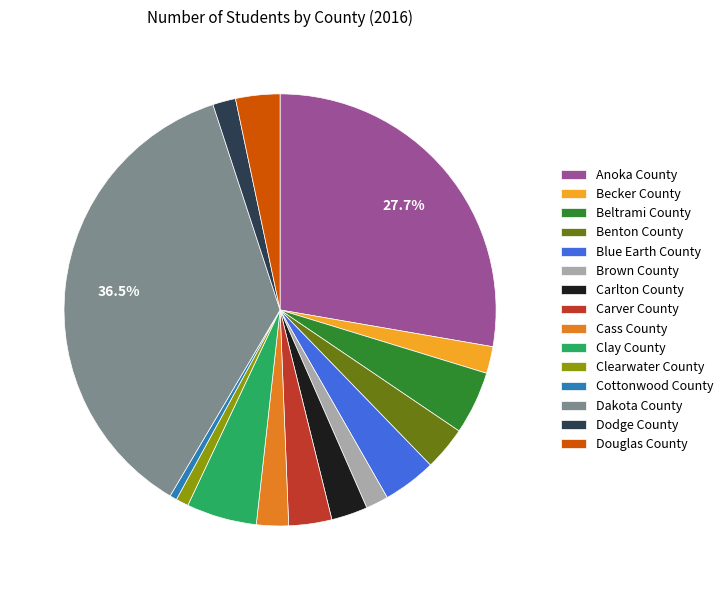

Count the number of slices in the pie.

15